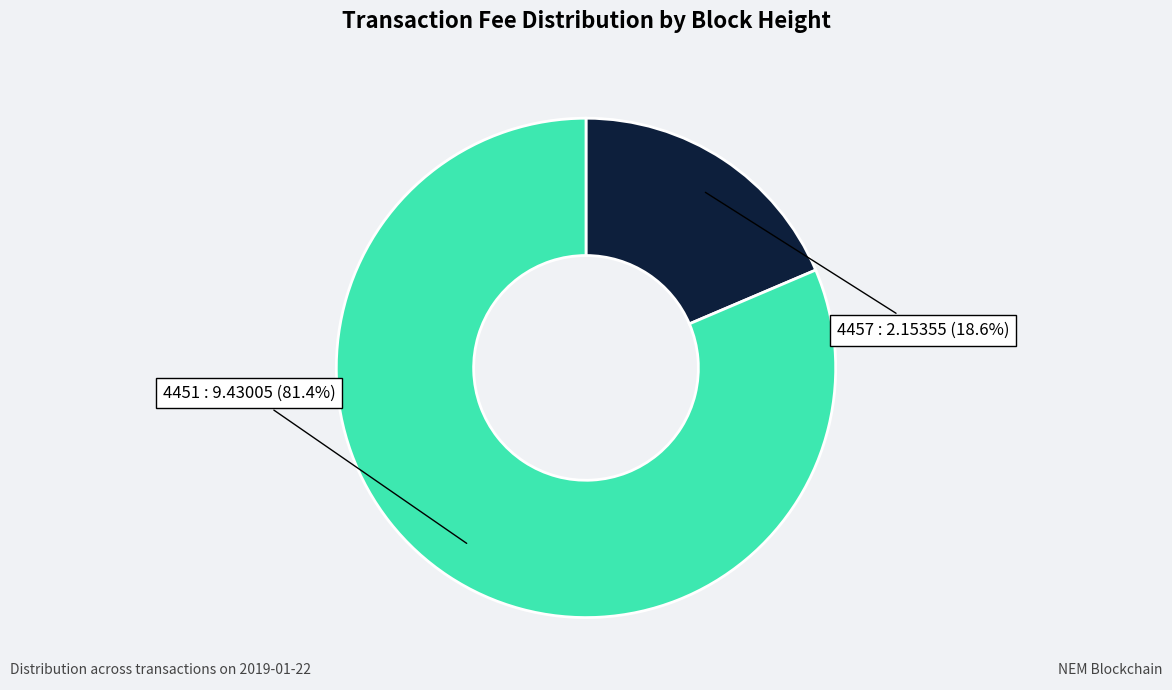

To the nearest percent, what is the difference between the 4457 and 4451 slice percentages?

63%